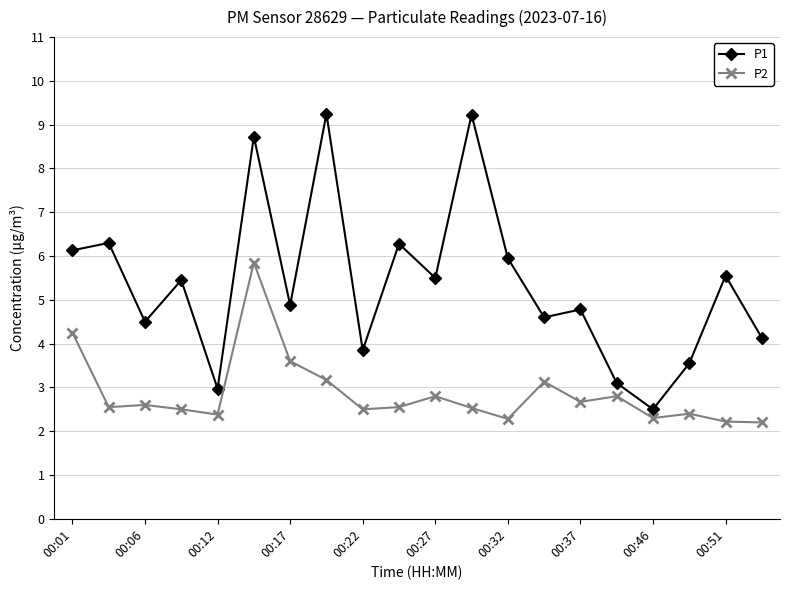

True or false: P1 has more than 0 interior local peaks.

True